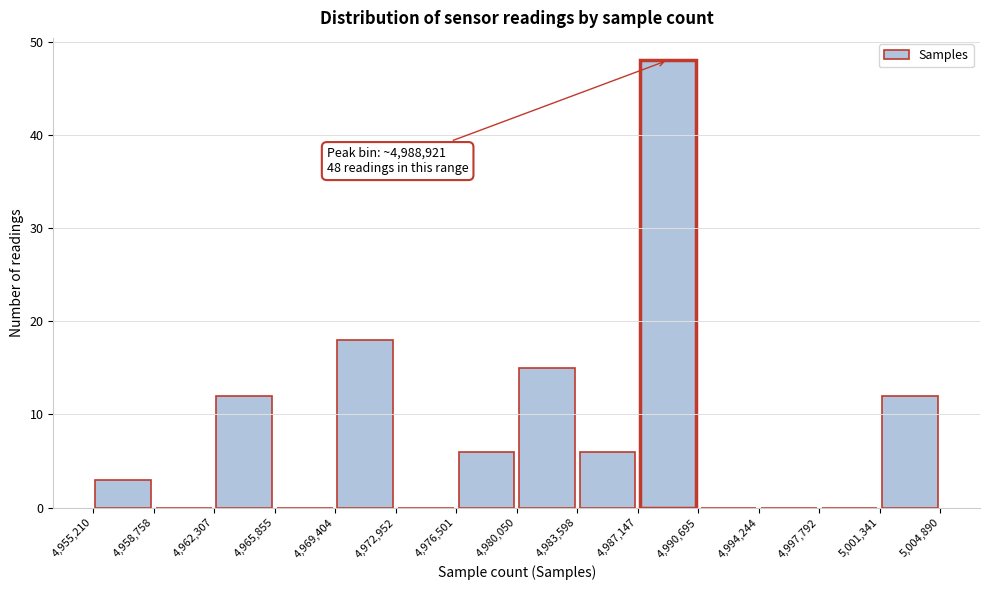

Over which range of the x-axis is the bar tallest?

4,987,147 to 4,990,695